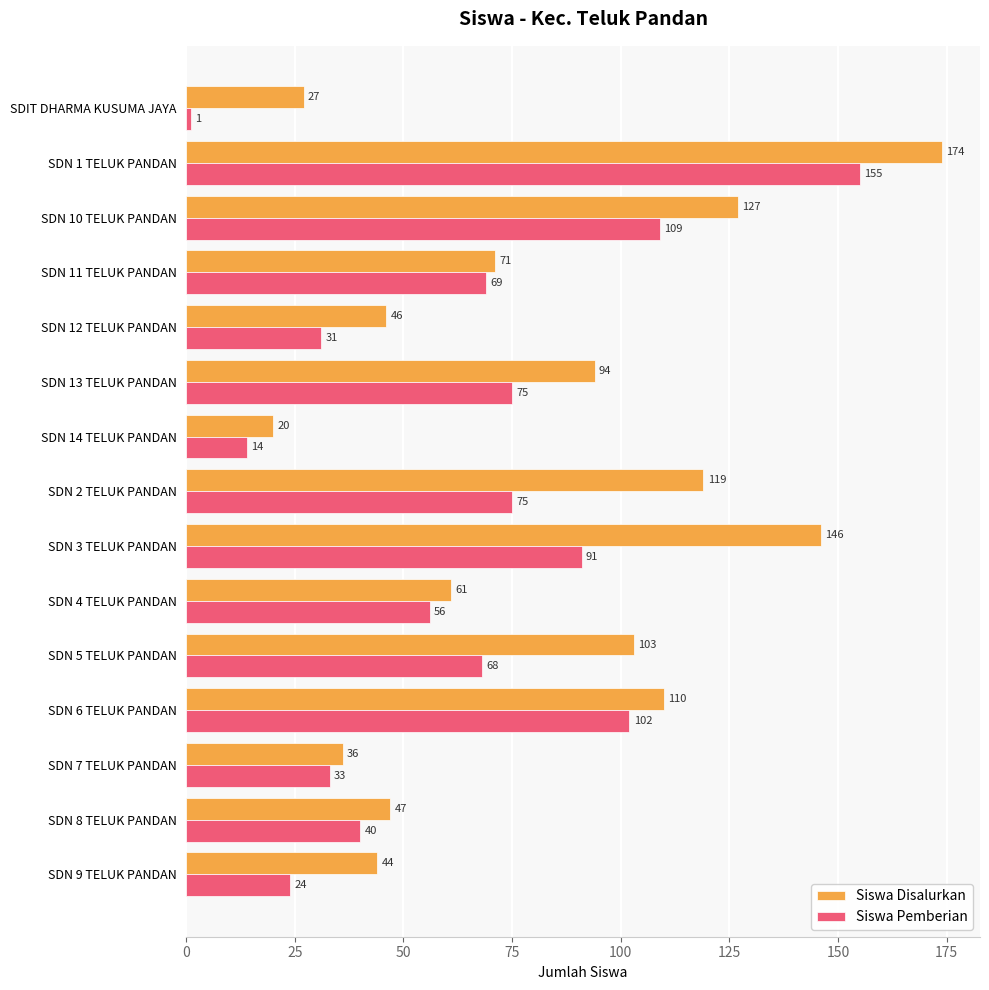

What is the lowest value of the Siswa Pemberian series?

1